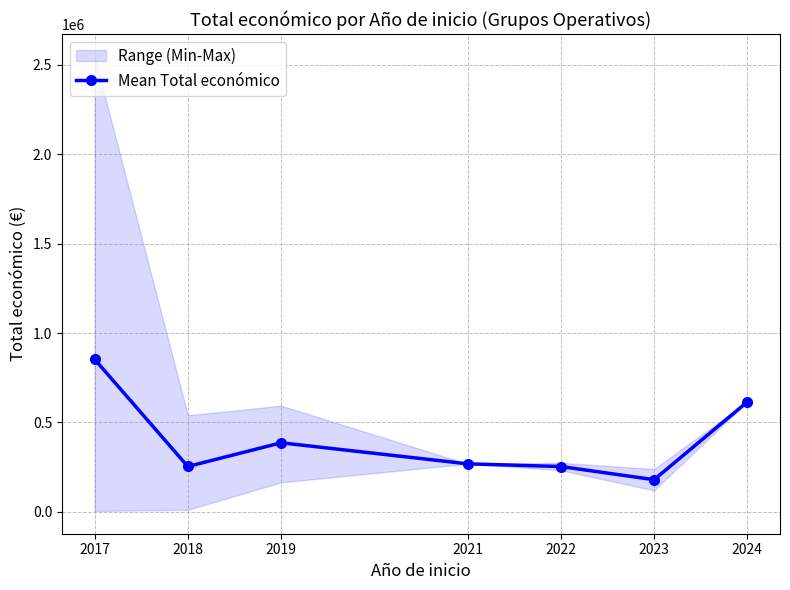

At which label does the data first exceed 268630?

2017